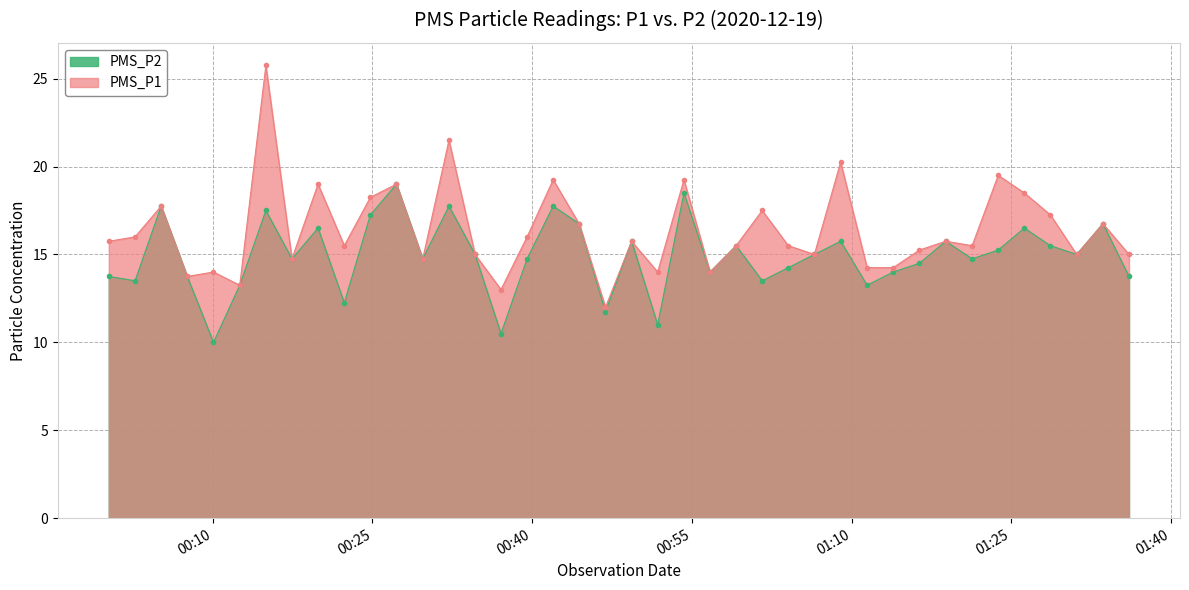

True or false: PMS_P1 and PMS_P2 cross at least once.

False